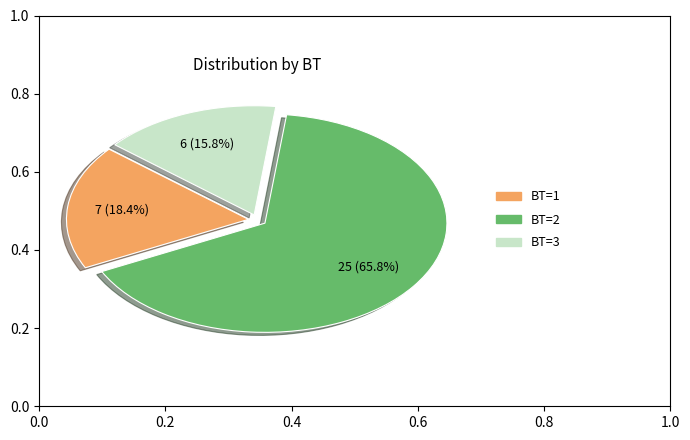

To the nearest percent, what is the difference between the largest and smallest slice percentages?

50%